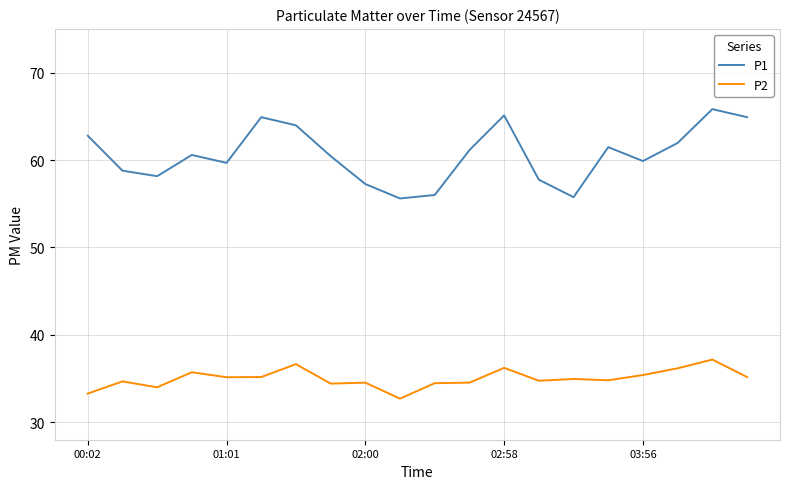

Which series has the widest spread of values?

P1